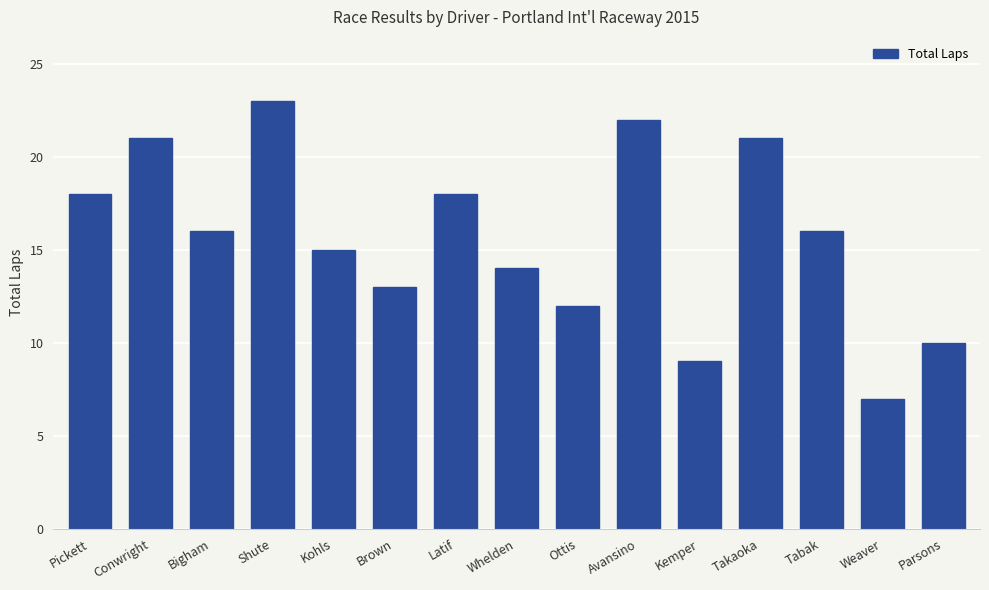

What is the minimum value shown in the chart?

7